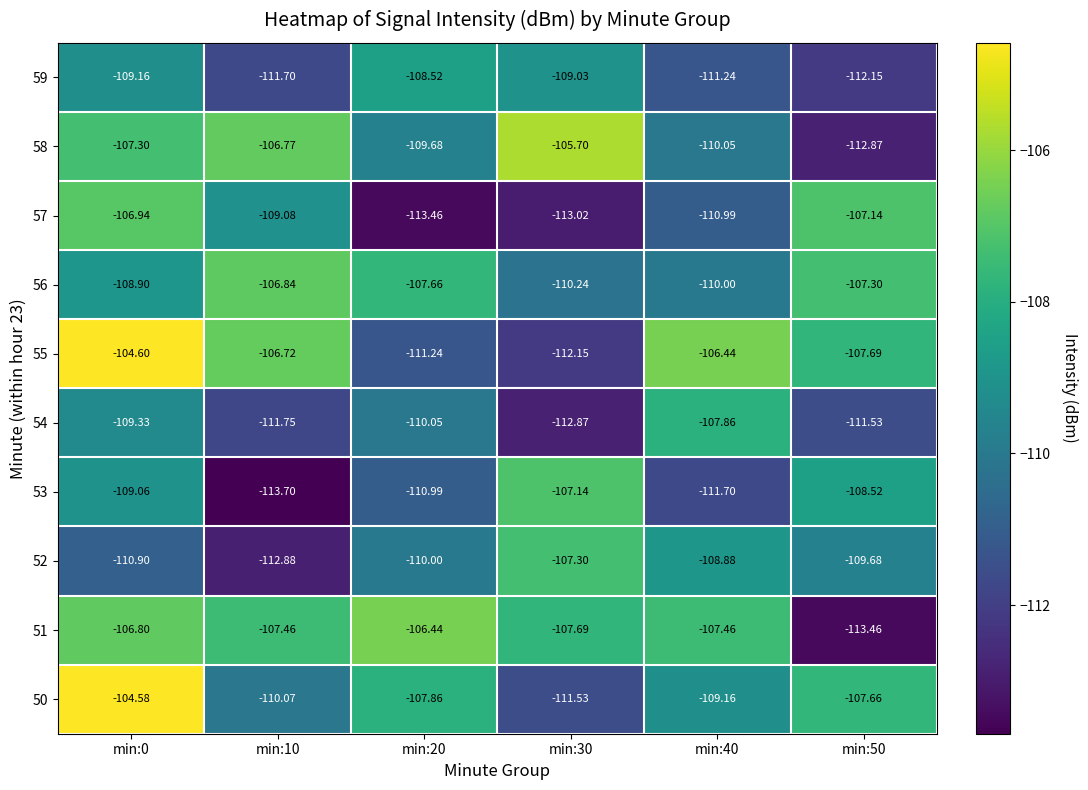

Count the number of data series in this chart.

10